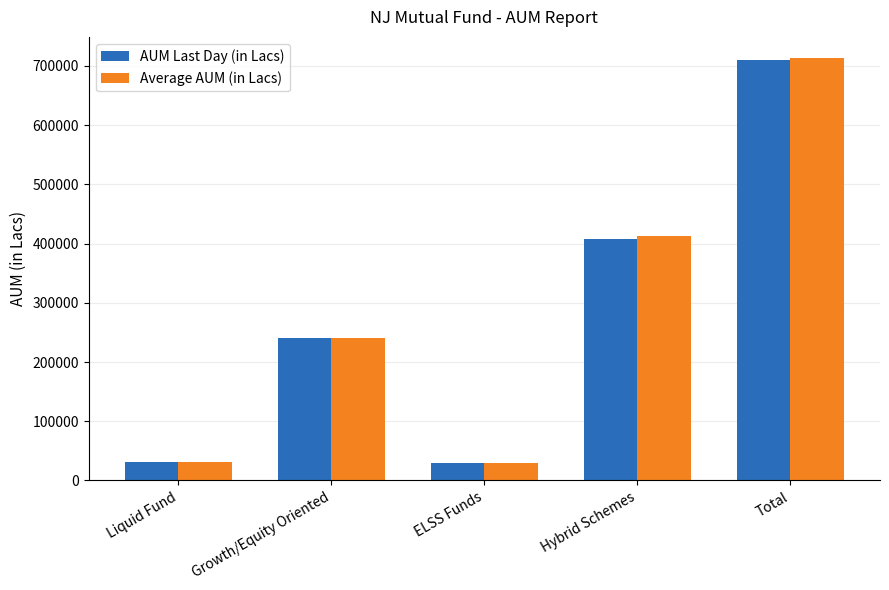

Where is AUM Last Day (in Lacs) nearest to the value 369984?

Hybrid Schemes